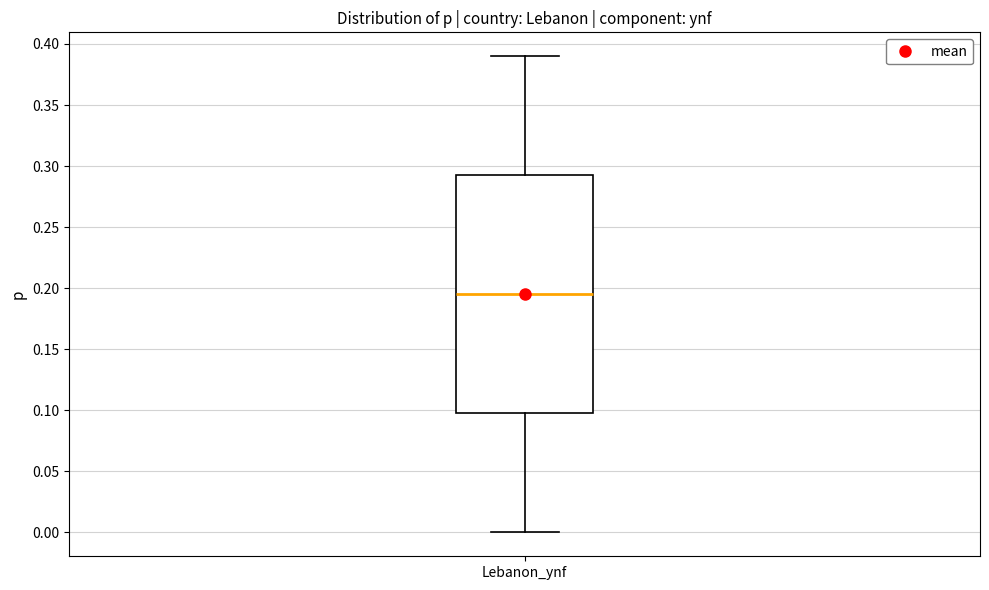

Read this box plot against the y-axis: the position of the median line, the range covered by the box, and the ends of both whiskers. The values are not printed on the chart, so give them approximately, as read against the axis.

median 0.195, box 0.100 to 0.295, whiskers 0.000 to 0.390